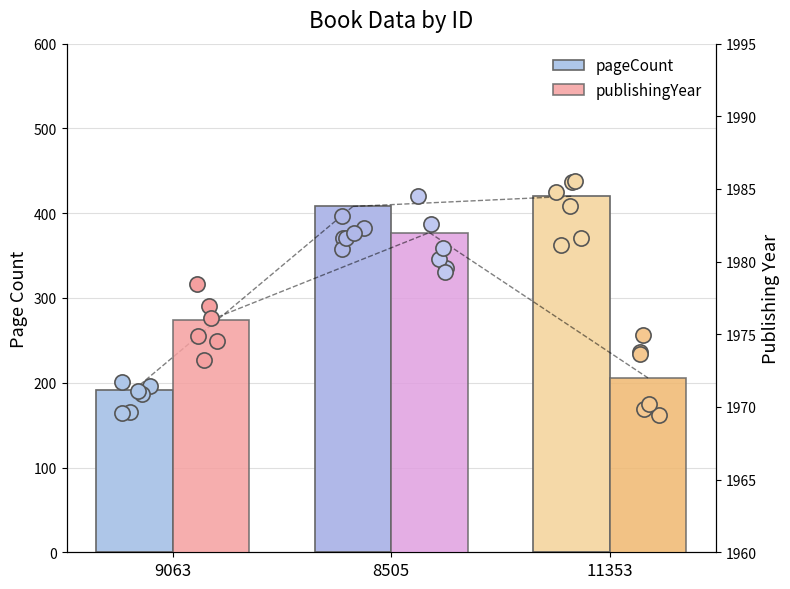

Which series has the largest Y range (max minus min)?

pageCount